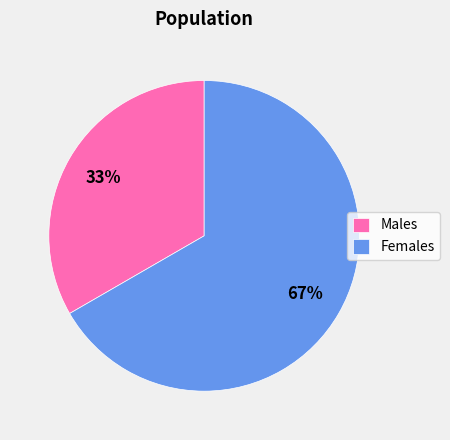

Count the number of slices in the pie.

2